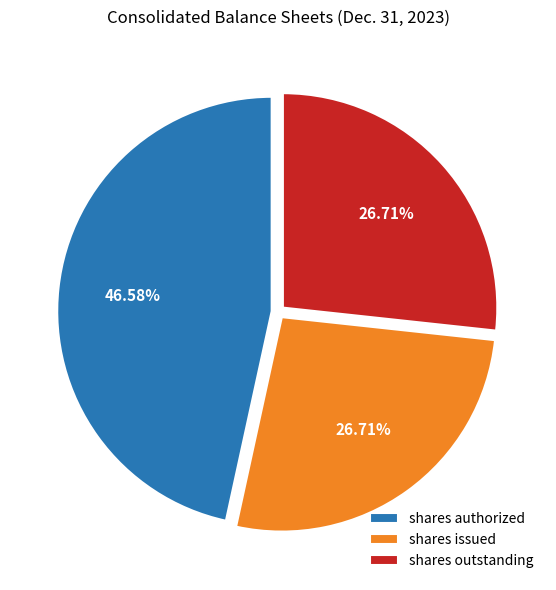

Which slice is the largest?

shares authorized